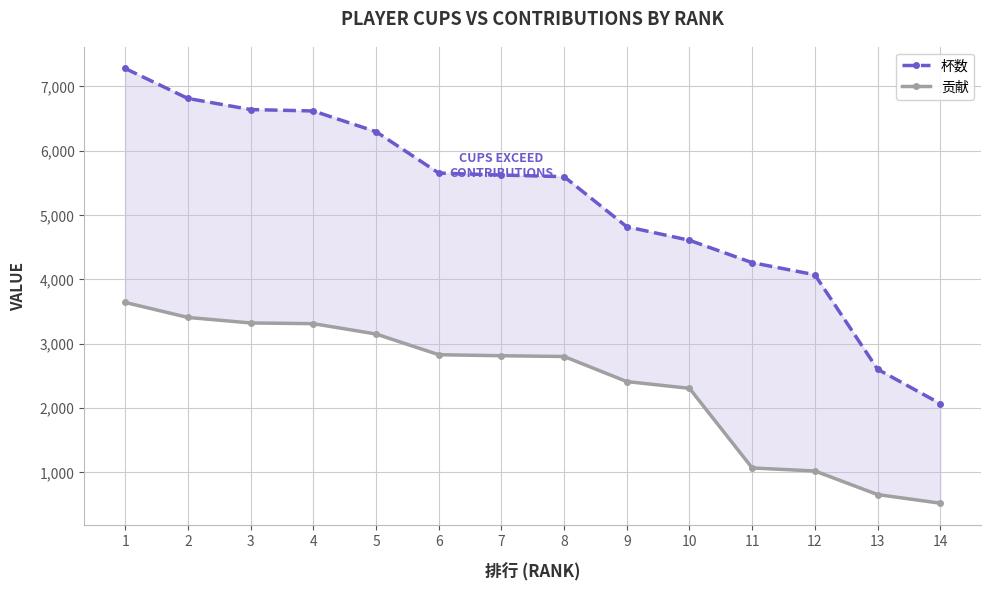

True or false: 贡献 and 杯数 intersect in this chart.

False